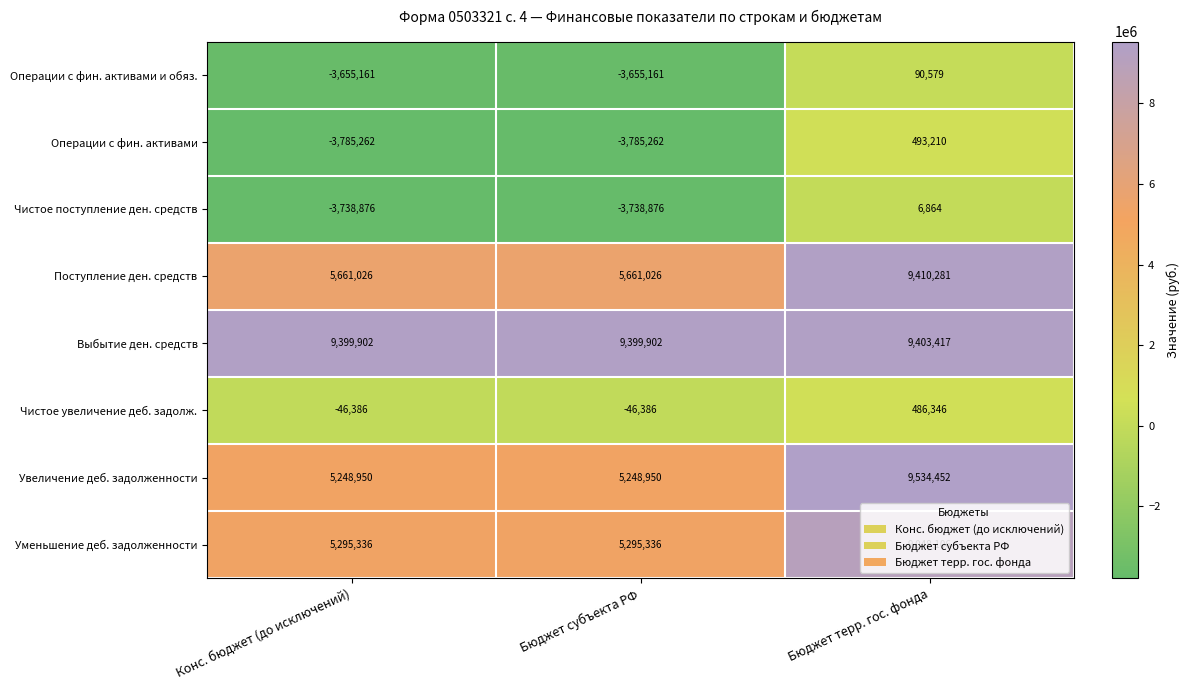

What is the difference between the maximum and minimum values in the Операции с фин. активами и обяз. series?

3745740